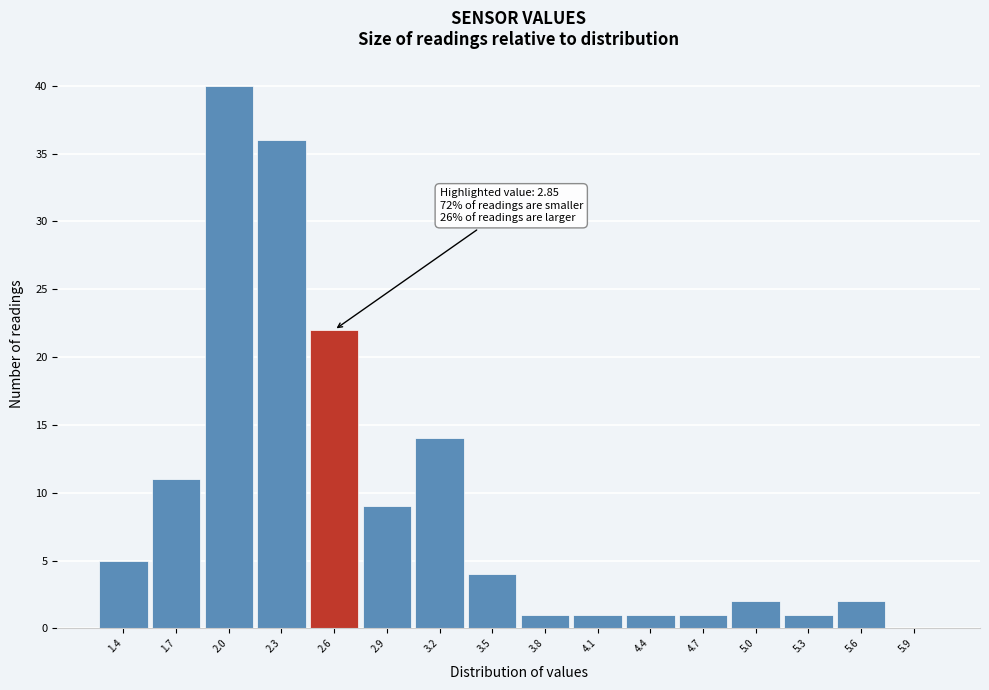

Reading left to right, what are all the values shown in this chart?

1.4=5	1.7=11	2.0=40	2.3=36	2.6=22	2.9=9	3.2=14	3.5=4	3.8=1	4.1=1	4.4=1	4.7=1	5.0=2	5.3=1	5.6=2	5.9=0